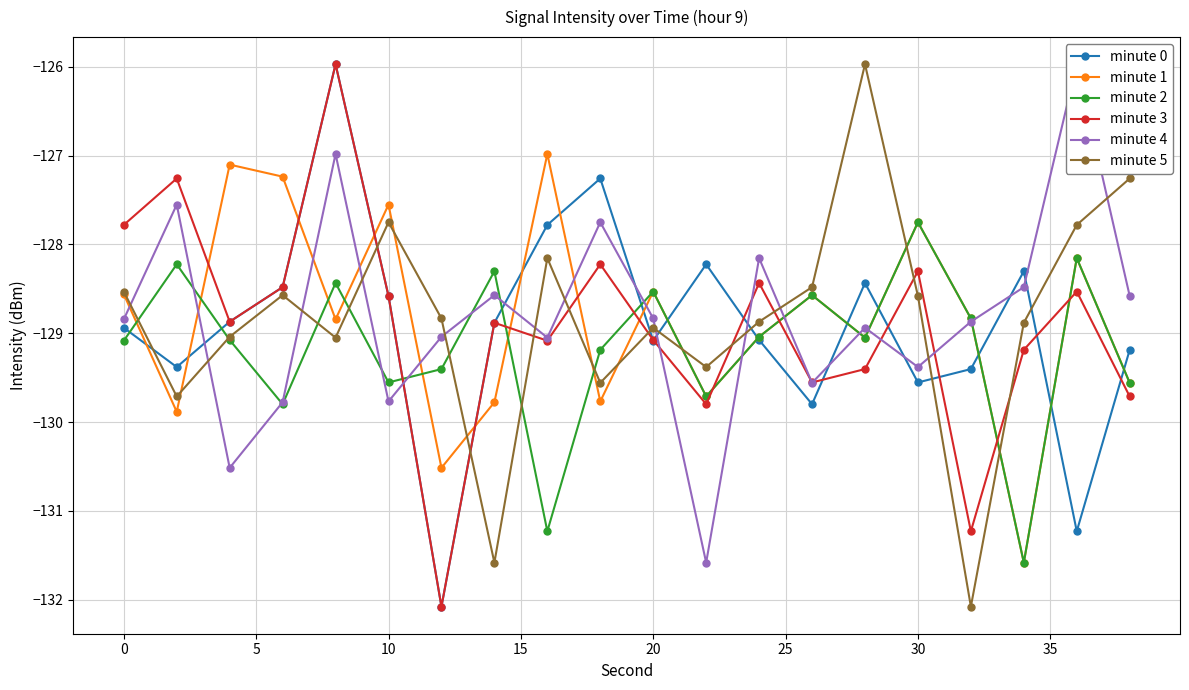

Rank the series by their maximum value, from lowest to highest.

minute 2, minute 1, minute 0, minute 3, minute 4, minute 5